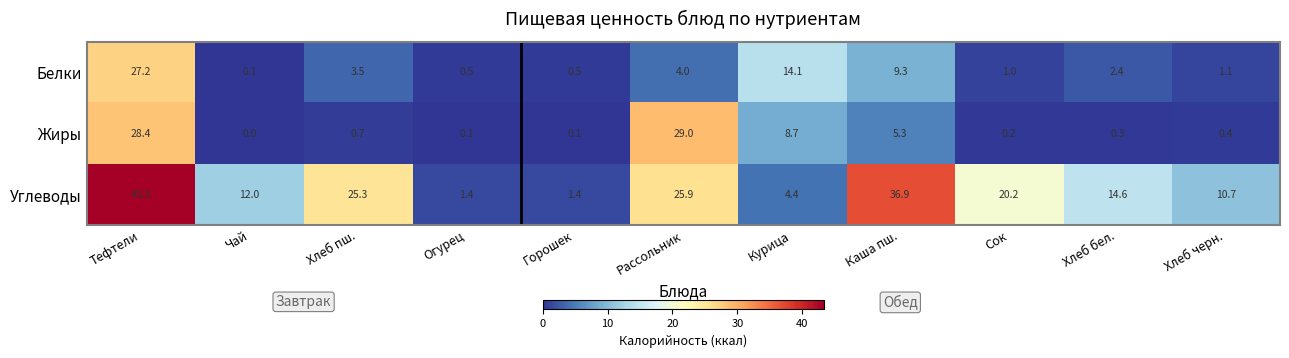

Which series has the largest range (max minus min)?

Углеводы